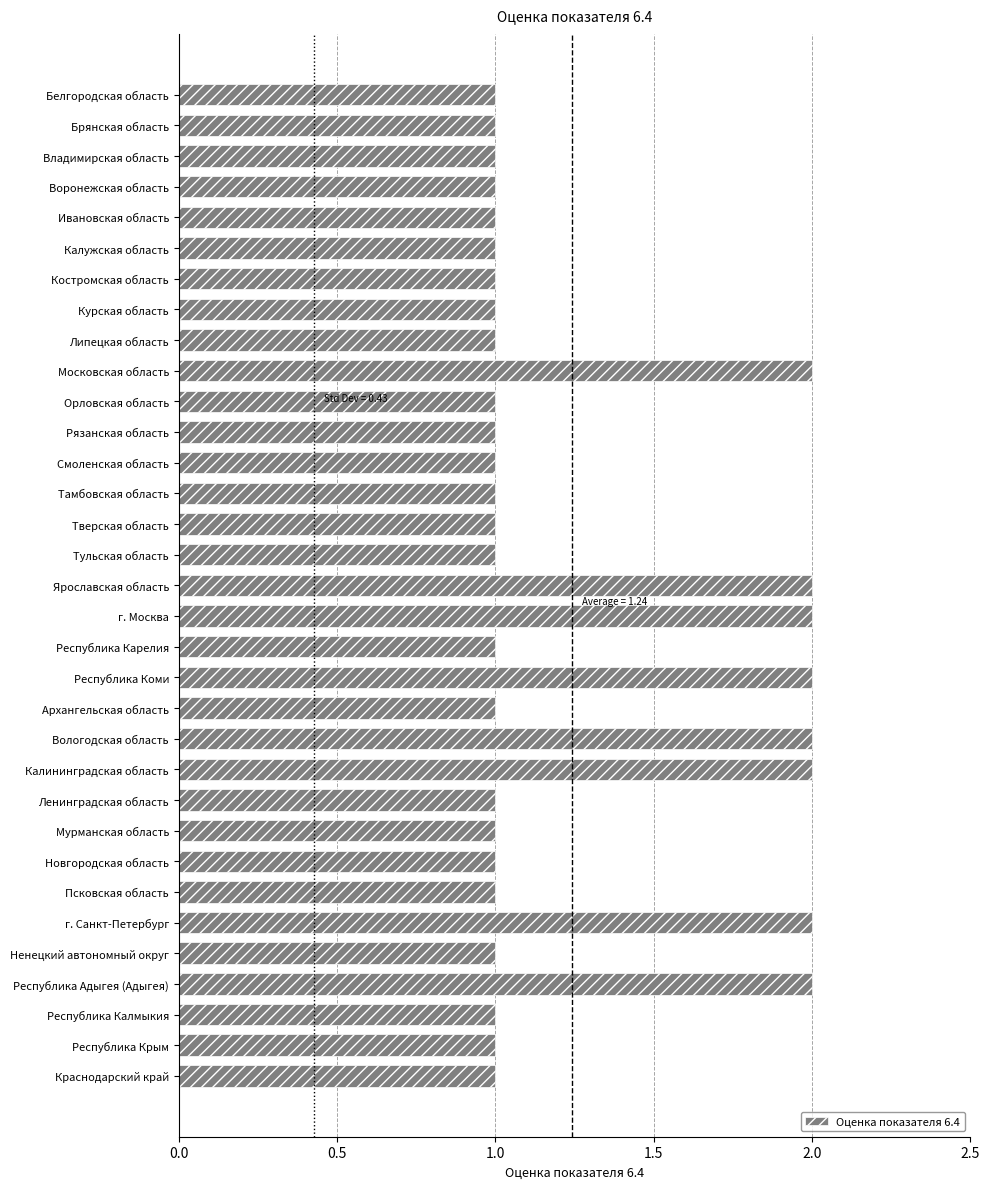

The value at Белгородская область is 2. True or false?

False